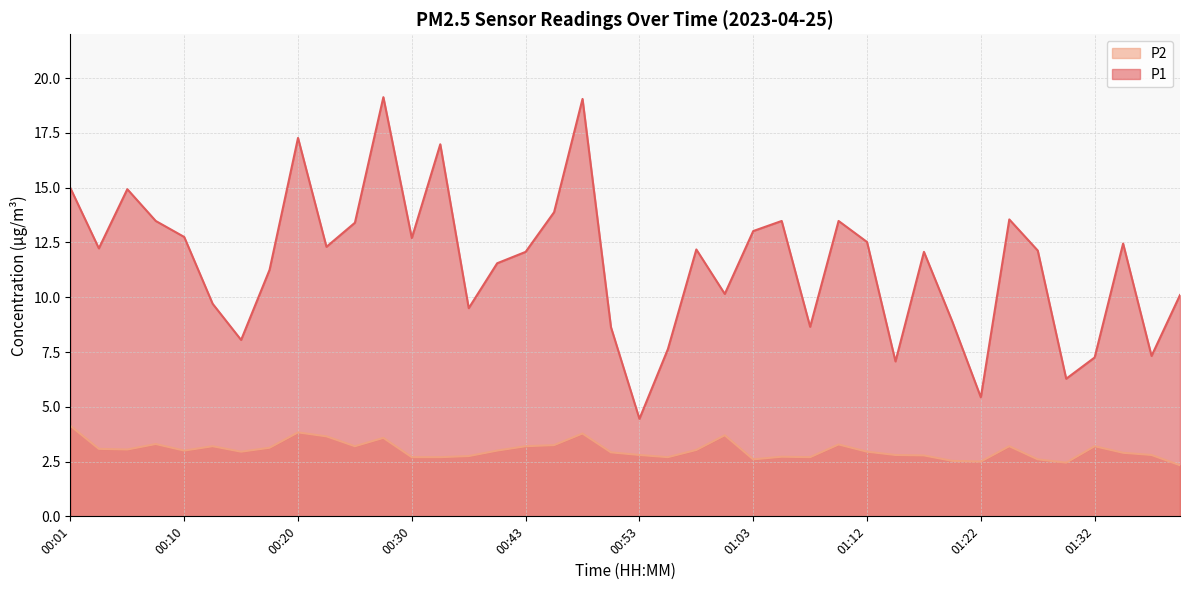

Between 00:55 and 01:32, which series saw the biggest shift?

P2